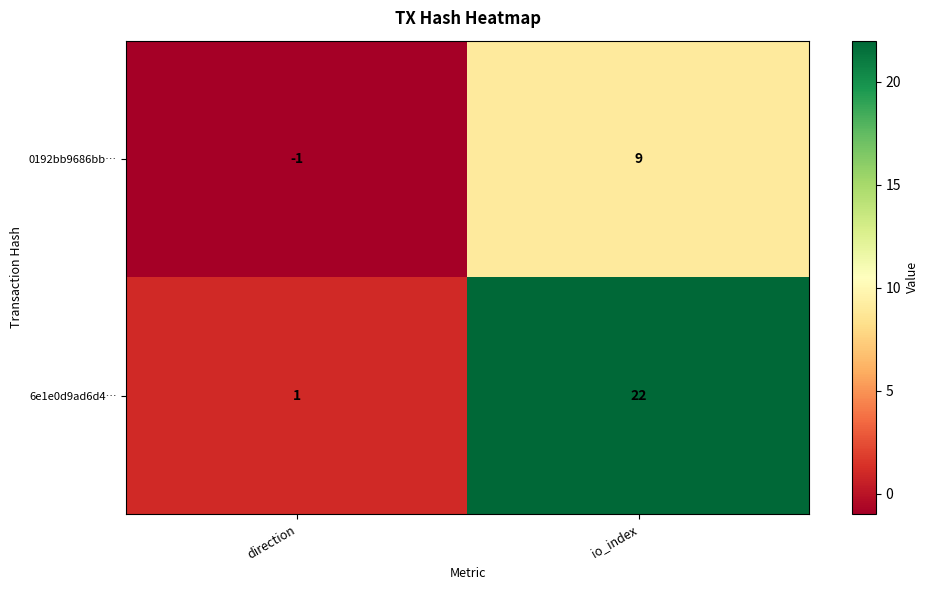

Which series has the widest spread of values?

6e1e0d9ad6d4…